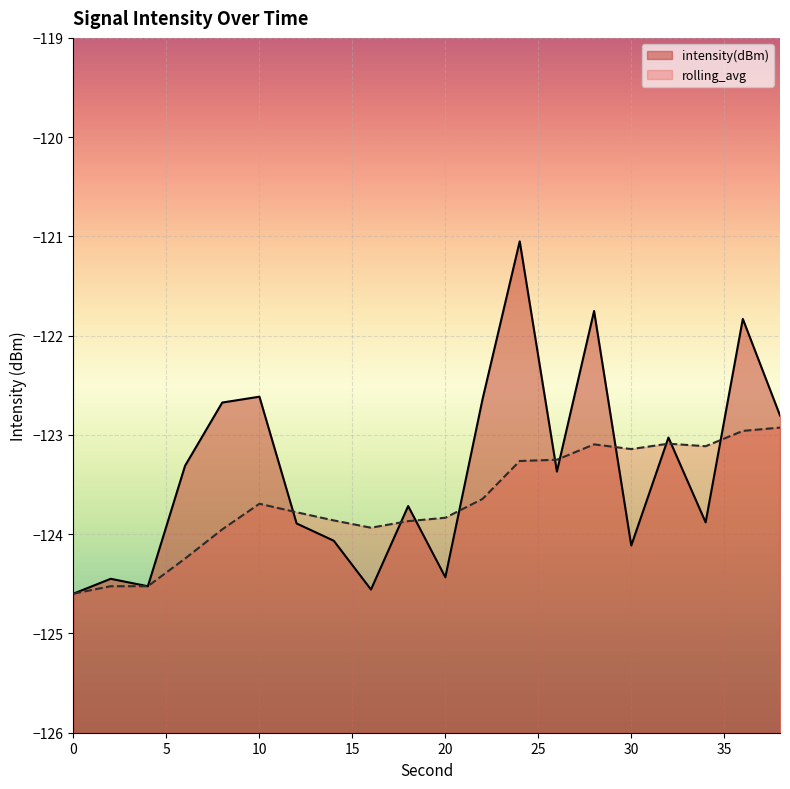

Rank the series at 18 from highest to lowest value.

intensity(dBm), rolling_avg